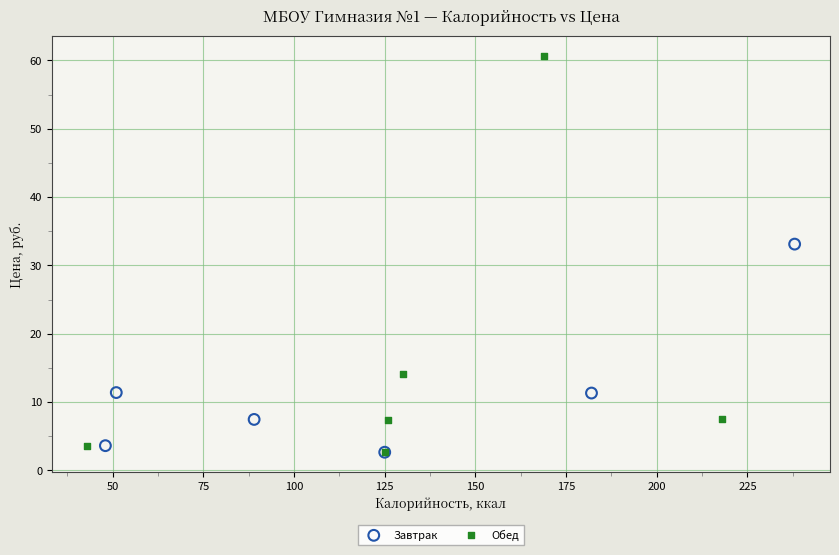

Which series contains the highest Y value?

Обед